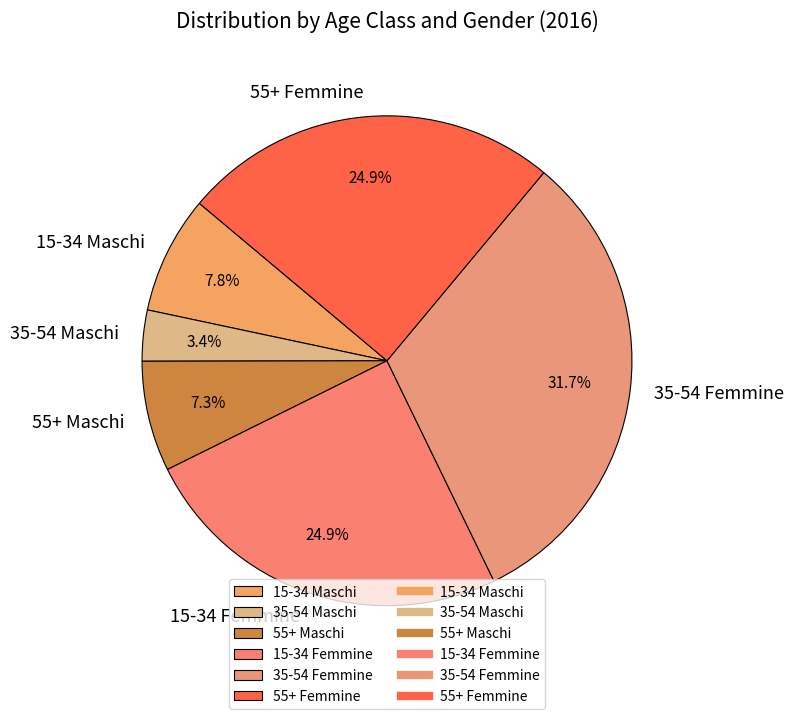

How many segments does this pie chart have?

6